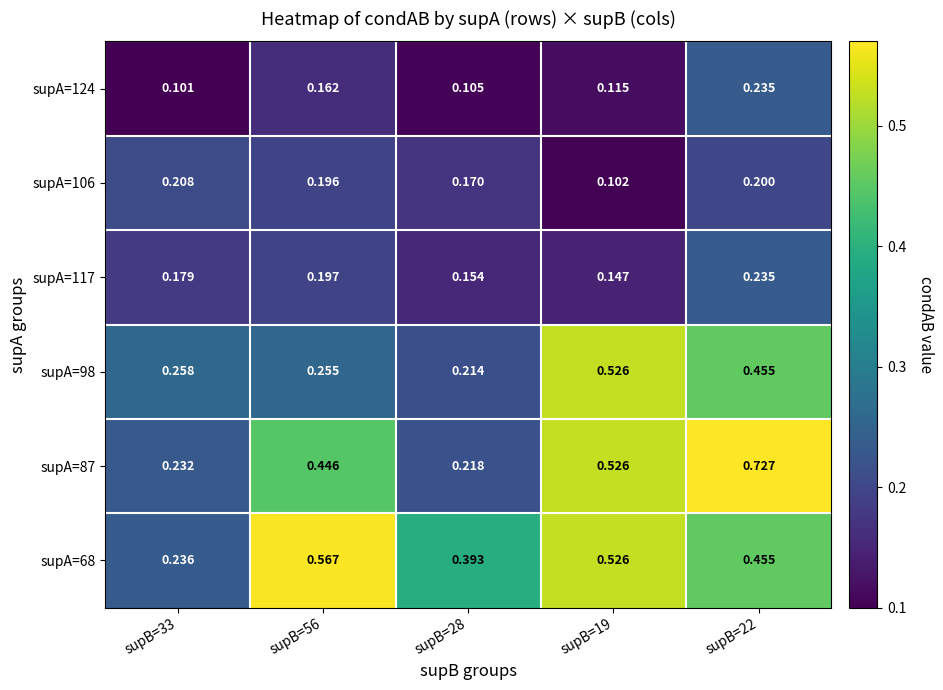

How many series are shown in this chart?

6